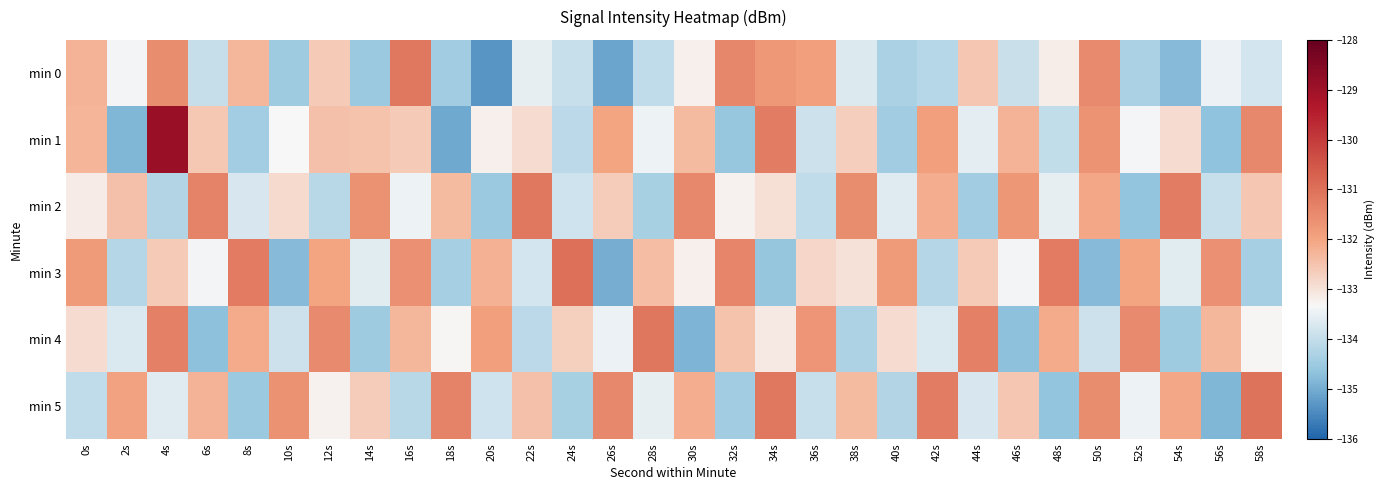

Which label corresponds to the largest value in the chart?

4s